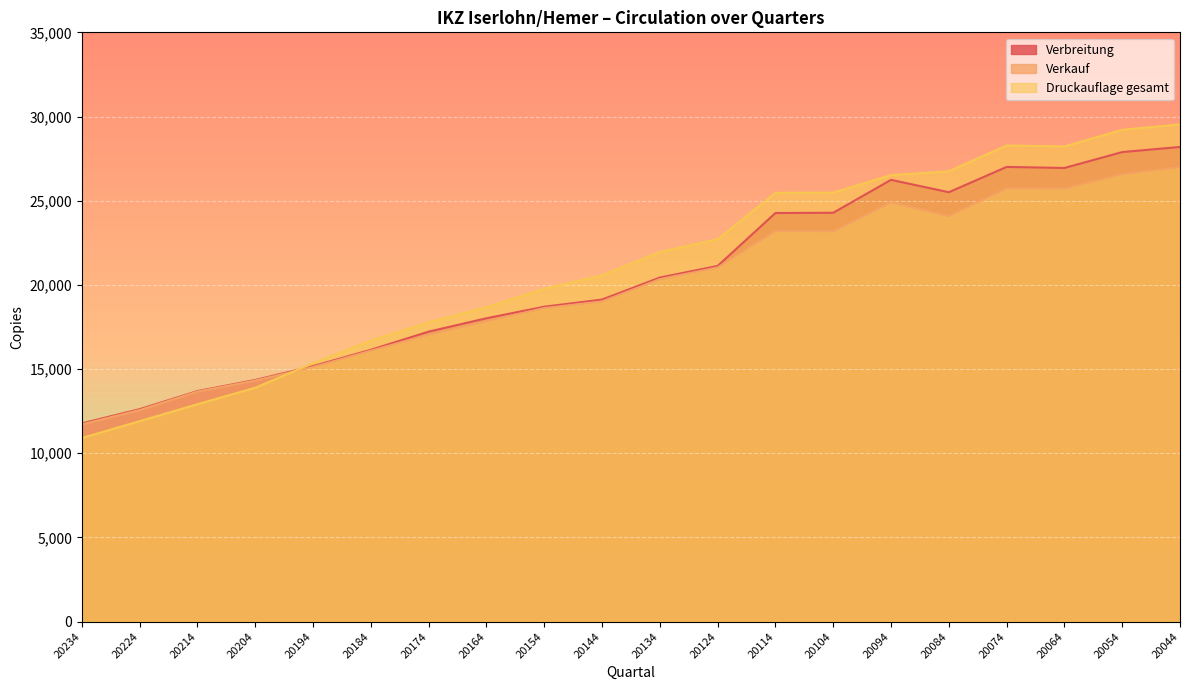

What is the difference between the highest and lowest values at 20044?

2534